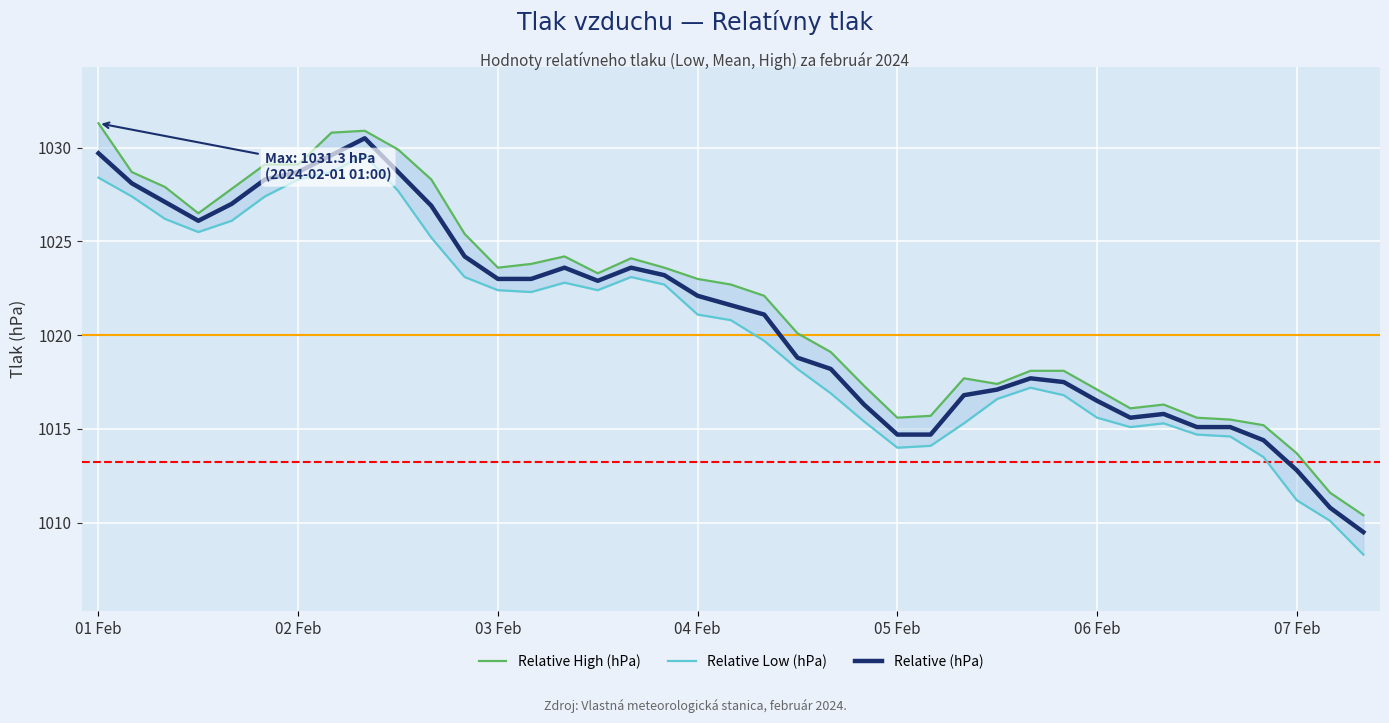

Rank the categories by Relative (hPa) value from lowest to highest.

38, 37, 36, 35, 24, 25, 33, 34, 31, 32, 23, 30, 26, 27, 29, 28, 22, 21, 20, 19, 18, 15, 12, 13, 17, 14, 16, 11, 04 Feb, 10, 05 Feb, 03 Feb, 02 Feb, 06 Feb, 07 Feb, 9, 7, 01 Feb, 8